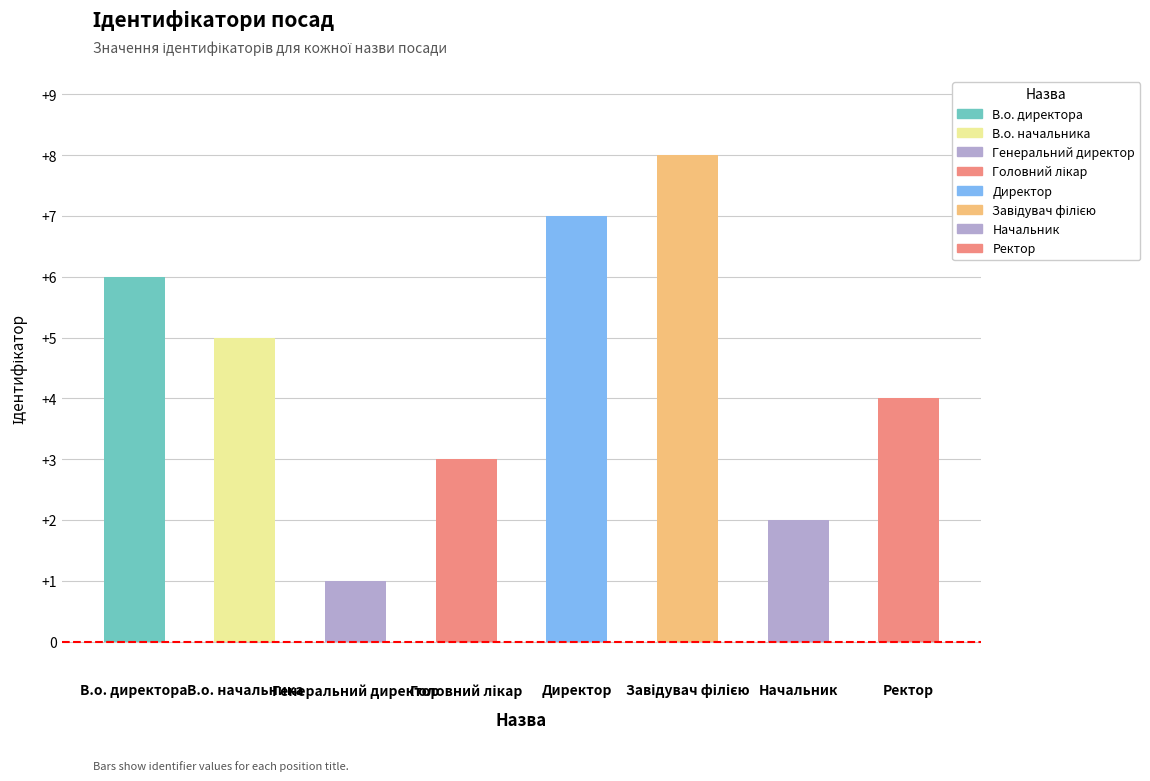

What is the sum of all values?

36